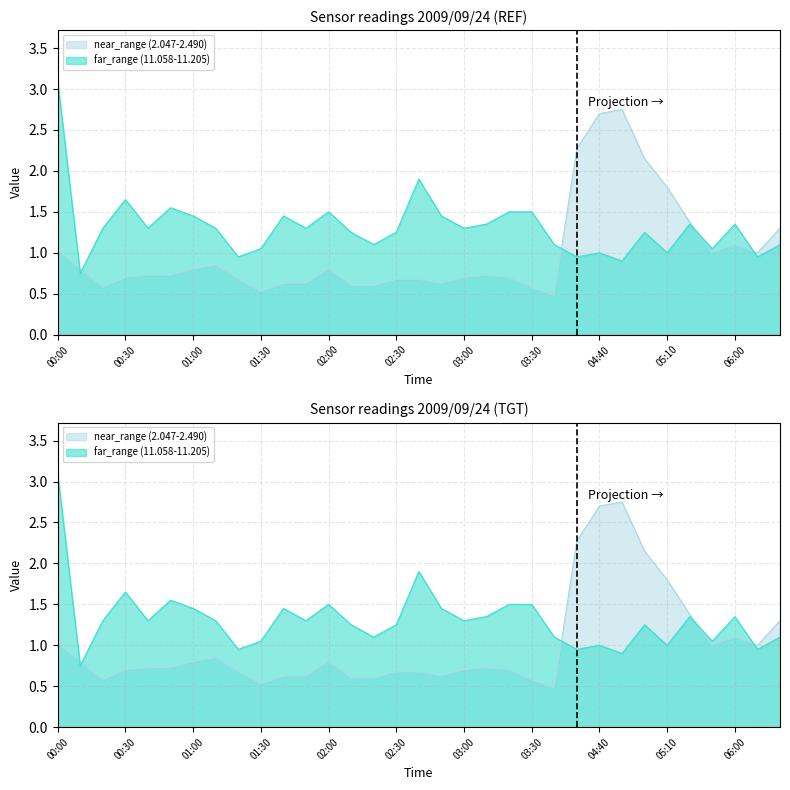

What is the value of the 2.047 point at the 1st from the left?

0.8